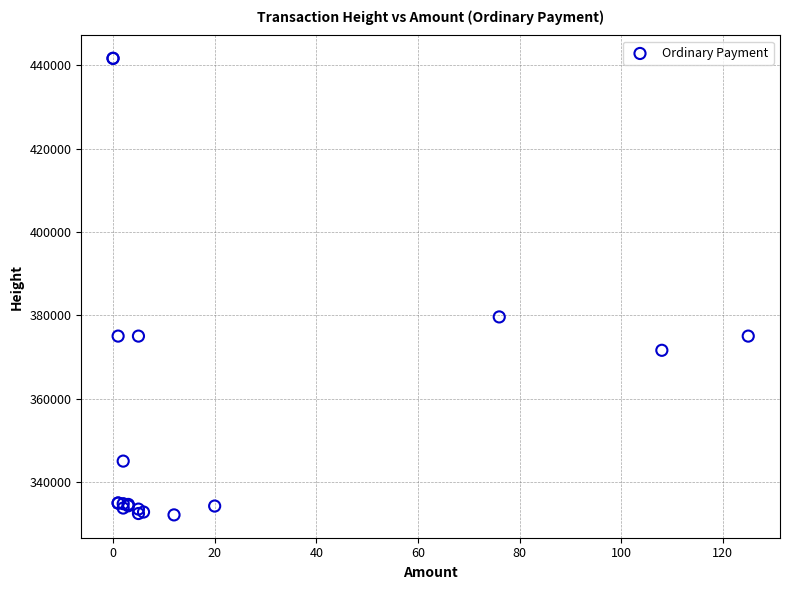

What Y value in the scatter plot is closest to 386920?

379653